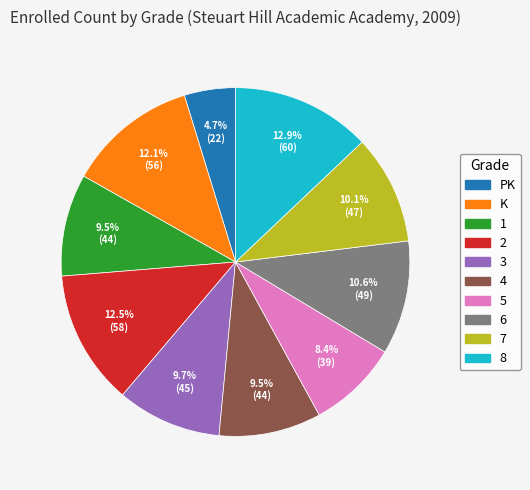

Which slice is the smallest?

PK